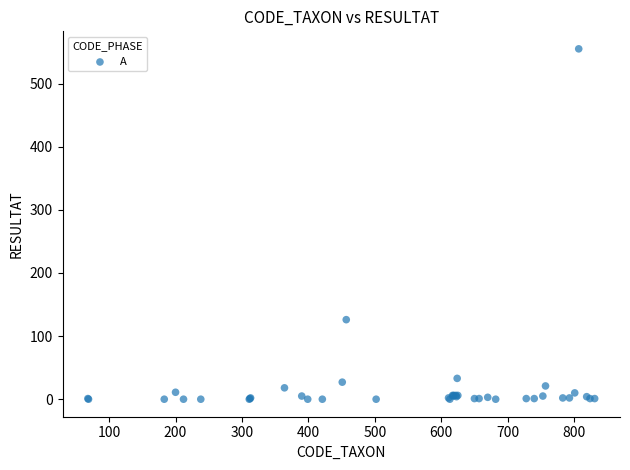

What Y value in the scatter plot is closest to 277?

126